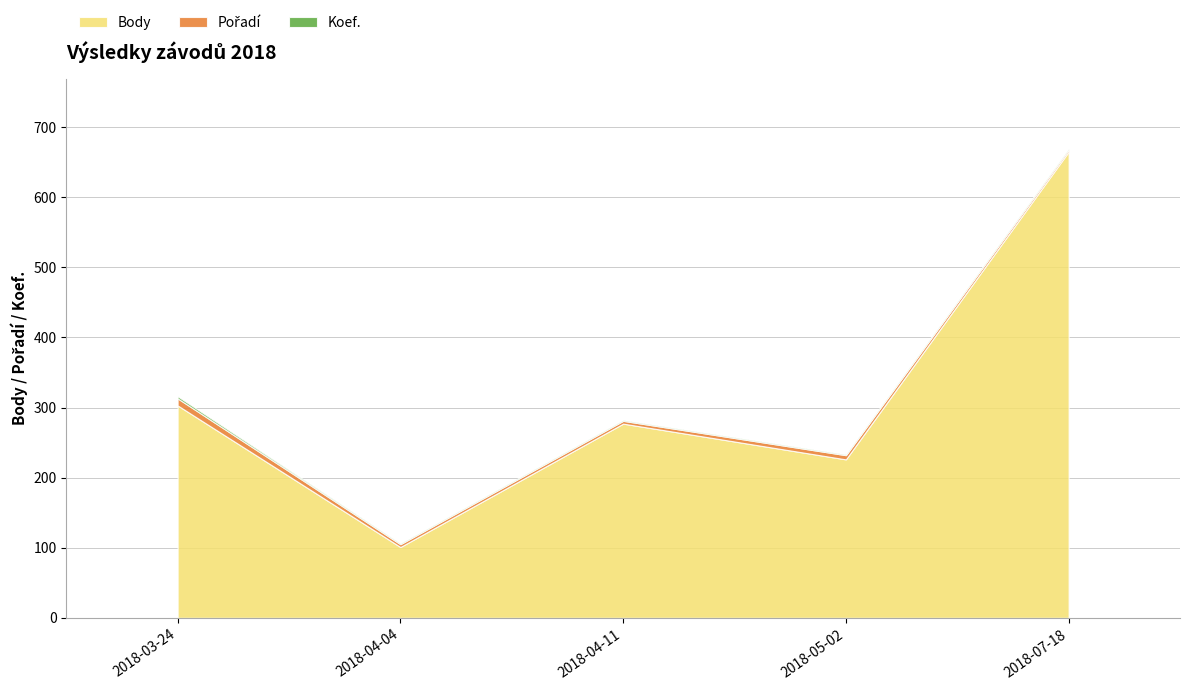

Reading left to right, what are all the values shown in this chart?

Body: 2018-03-24=303	2018-04-04=101	2018-04-11=277	2018-05-02=226	2018-07-18=665
Pořadí: 2018-03-24=10	2018-04-04=4	2018-04-11=4	2018-05-02=6	2018-07-18=3
Koef.: 2018-03-24=3	2018-04-04=1	2018-04-11=1	2018-05-02=1	2018-07-18=1